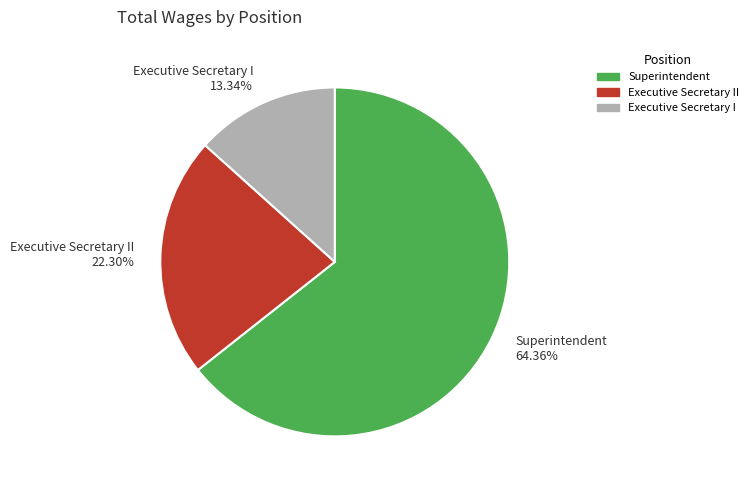

Do Executive Secretary II 22.30% and Executive Secretary I 13.34% together represent more than half of the pie?

No